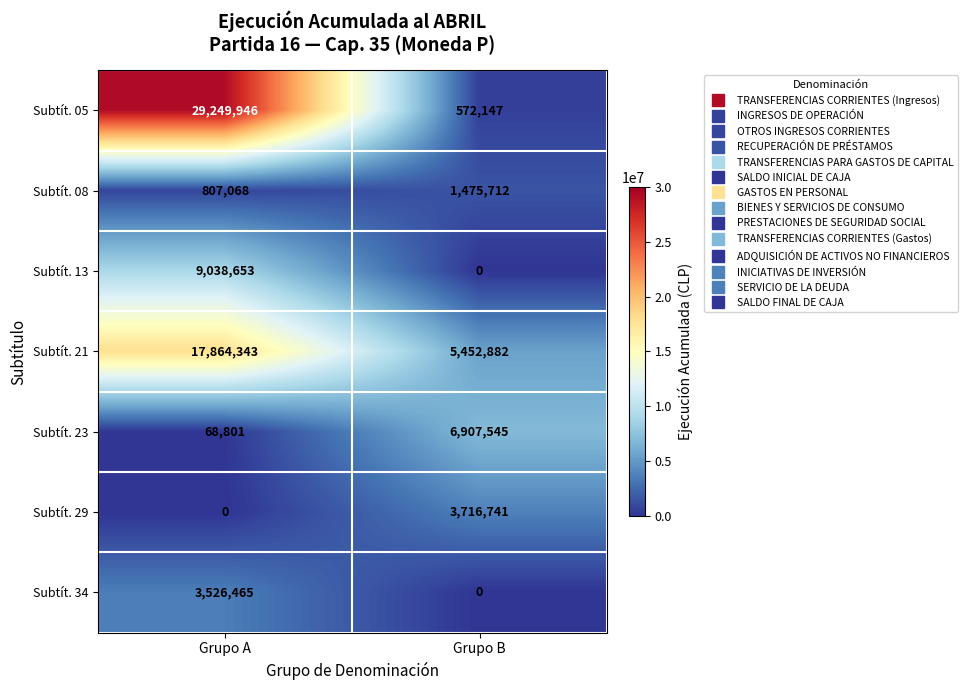

Rank the series by their maximum value, from highest to lowest.

Subtít. 05, Subtít. 21, Subtít. 13, Subtít. 23, Subtít. 29, Subtít. 34, Subtít. 08